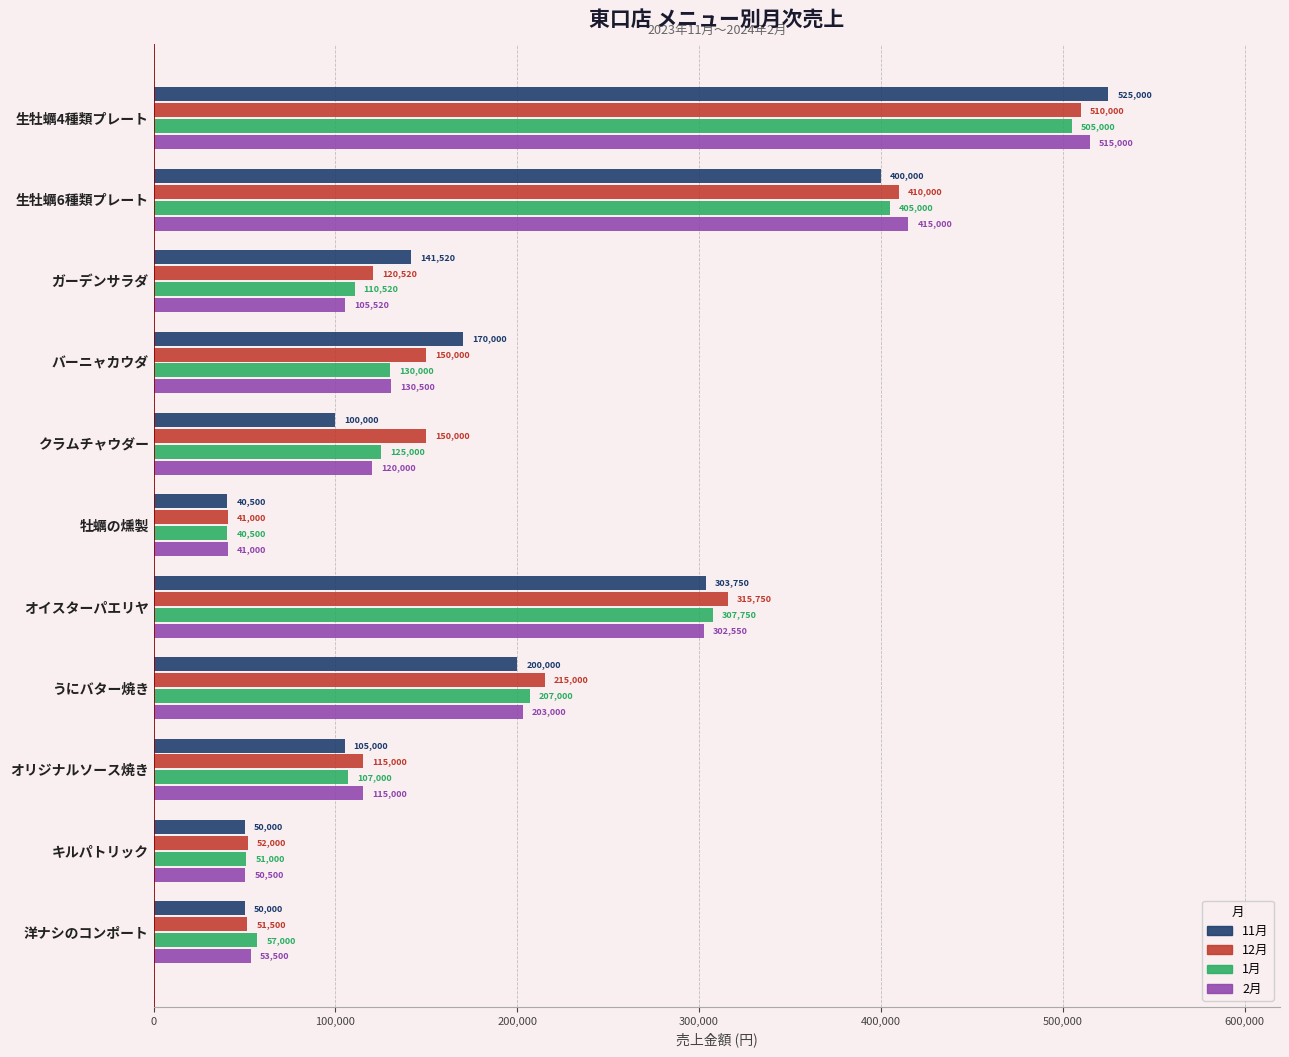

What is the difference between the maximum and minimum values in the 1月 series?

464500